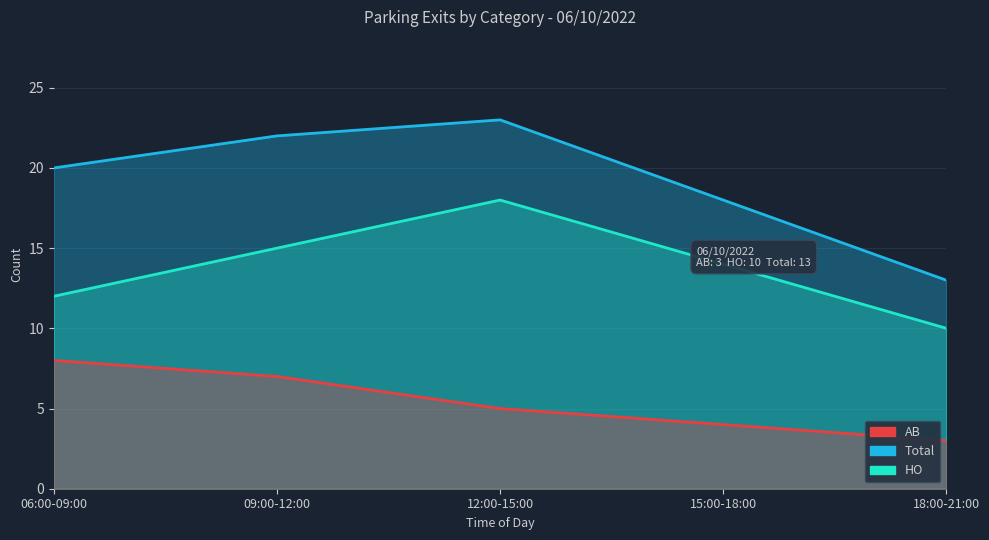

What is the value of the AB point at the 5th from the left?

3